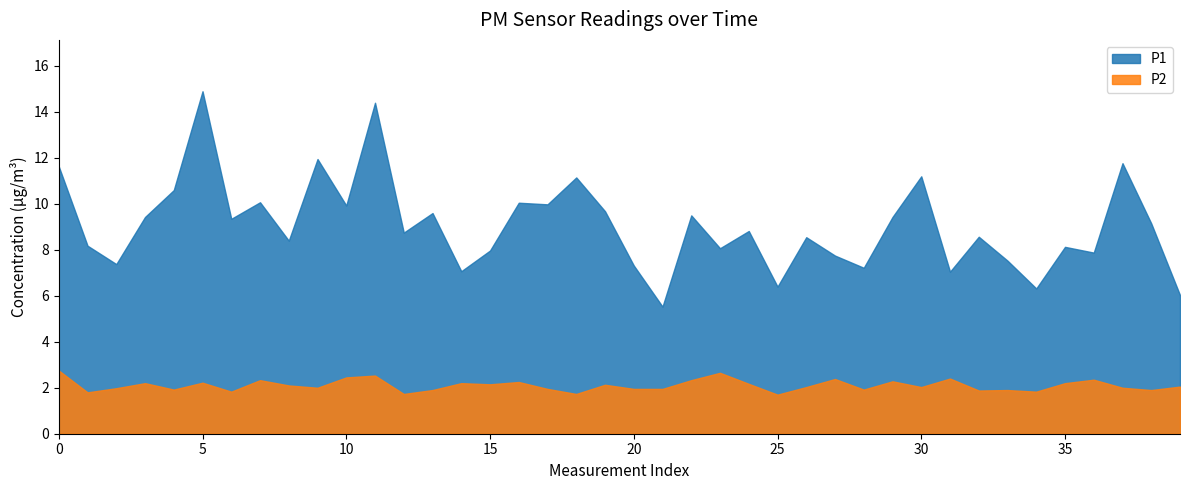

Rank the series at 11:00 from highest to lowest value.

P1, P2